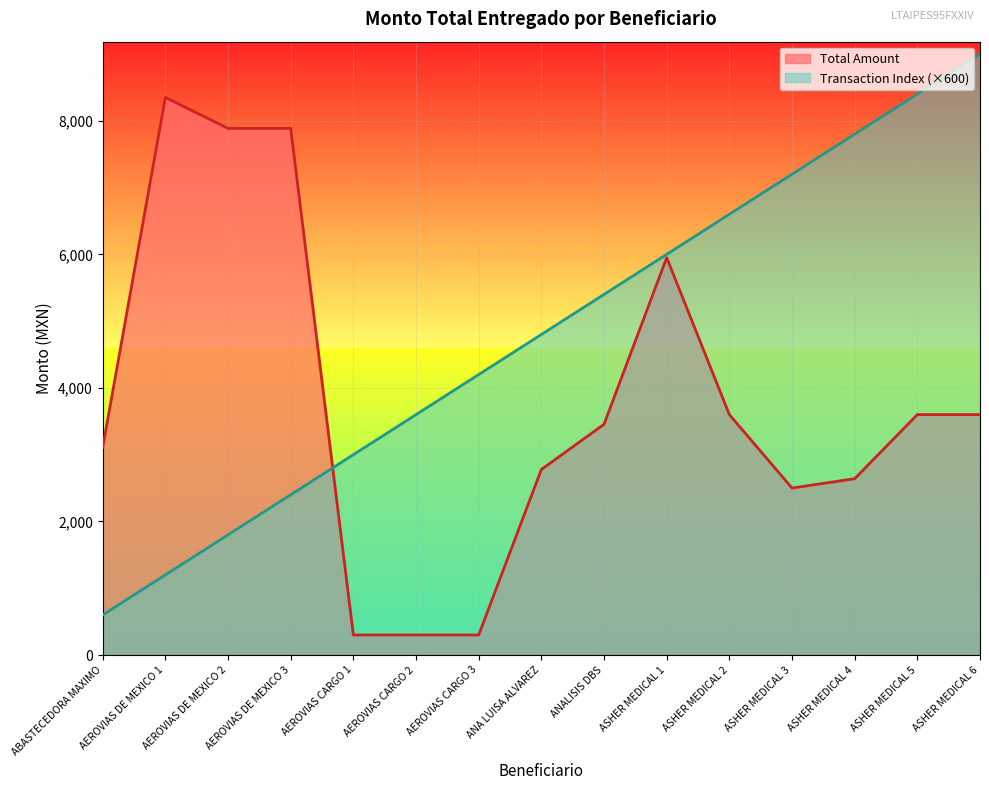

Which series has the largest range (max minus min)?

Transaction Index (×600)